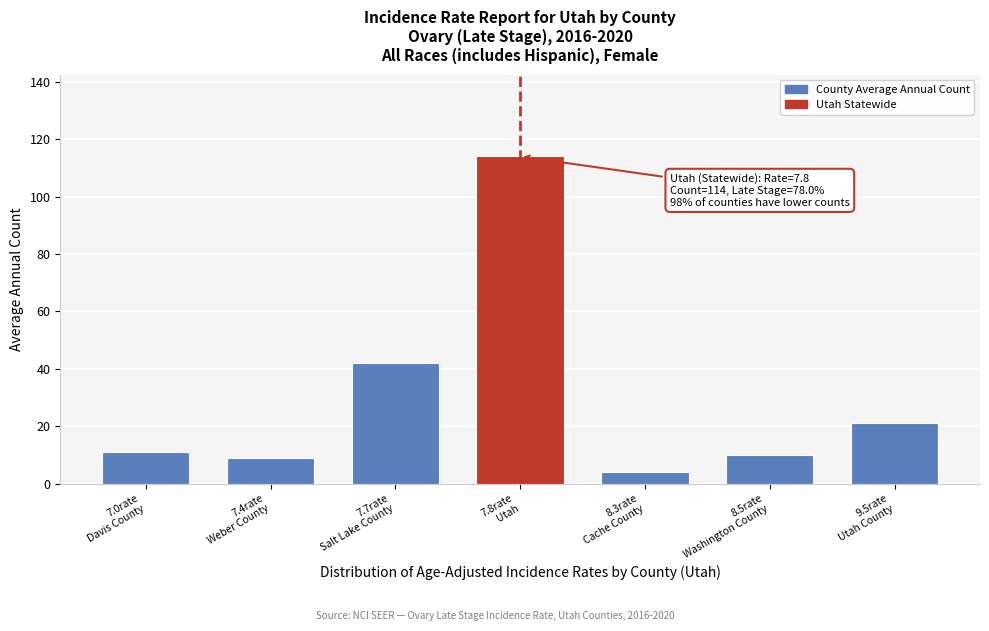

Reading left to right, list all the values displayed in this chart.

11	9	42	114	4	10	21